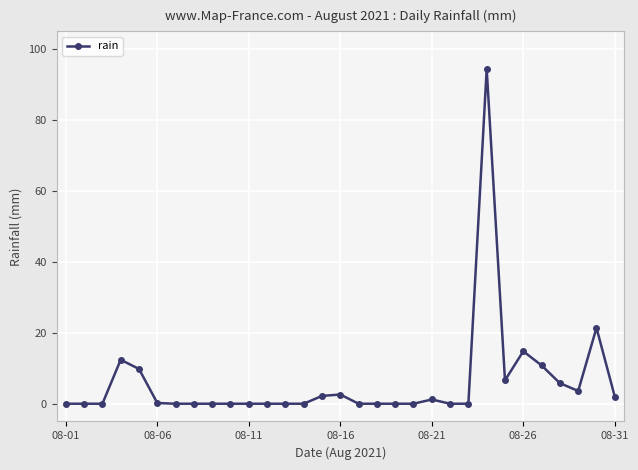

True or false: there are more than 0 points higher than both neighbors.

True